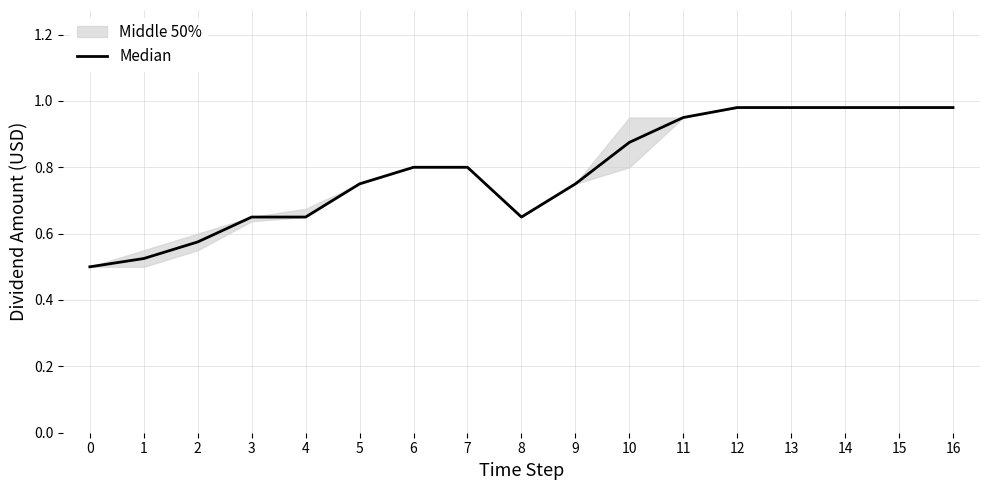

The value at 9 is 1.2. True or false?

False